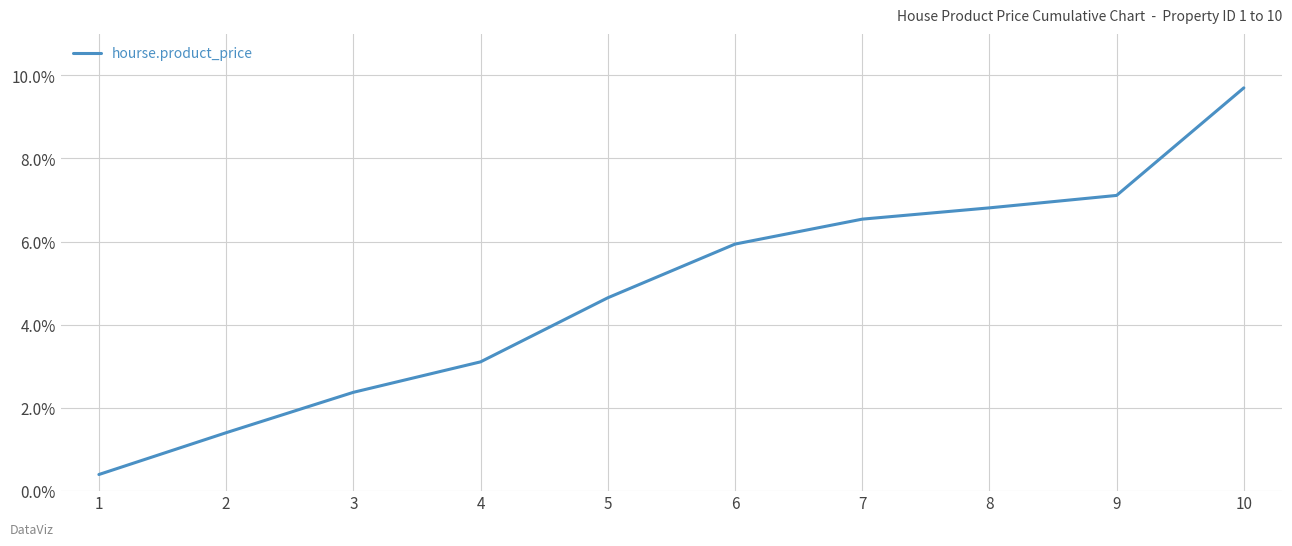

Rank the categories by value from lowest to highest.

1, 2, 3, 4, 5, 6, 7, 8, 9, 10